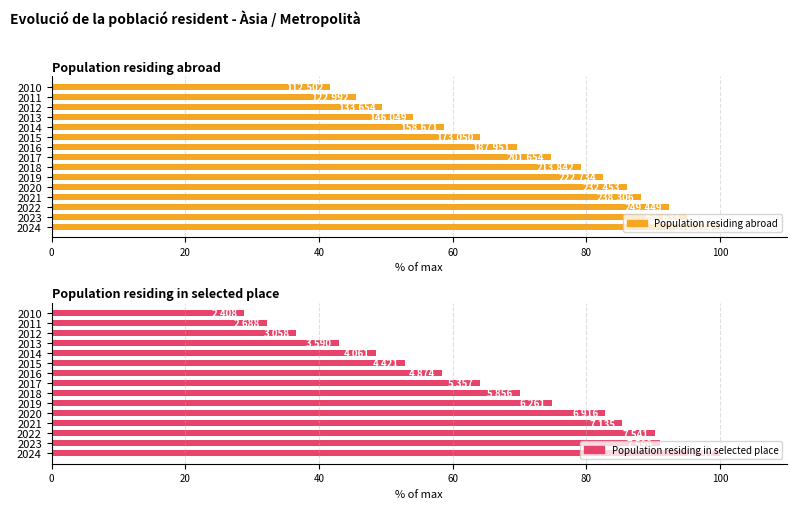

What are all the series names shown in the legend?

Population residing abroad, Population residing in selected place